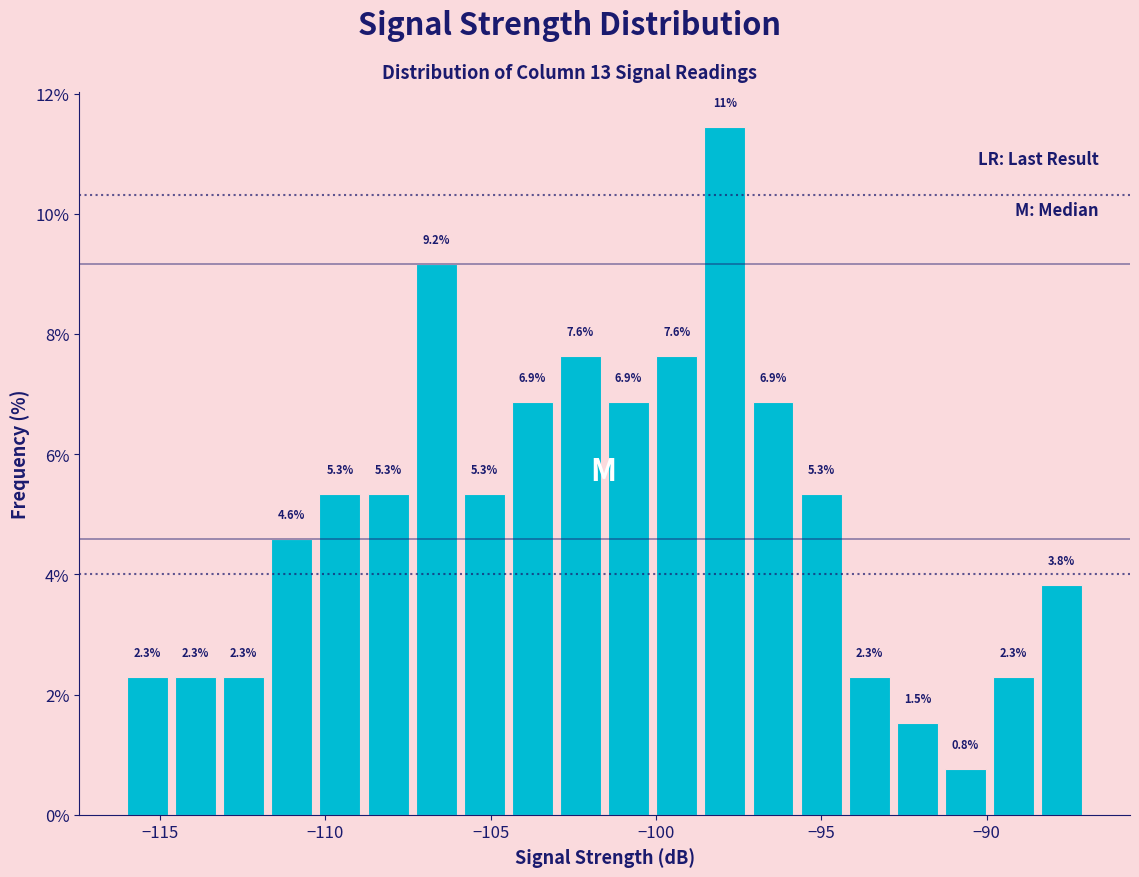

Read against the x-axis, roughly where is the centre of the tallest bar?

-98.0